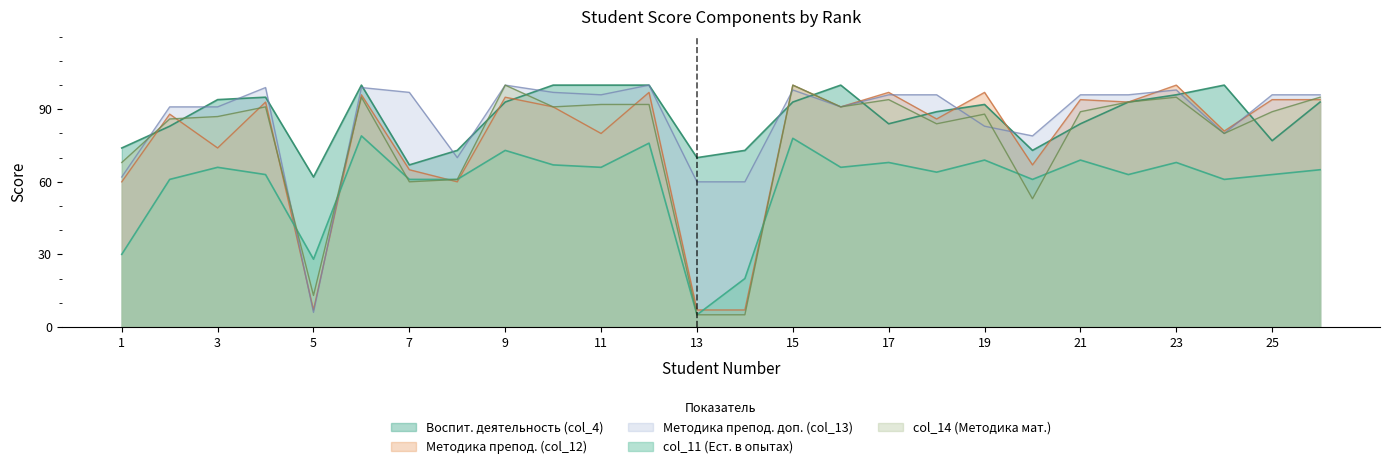

Which series has the largest total across all categories?

Воспит. деятельность (col_4)